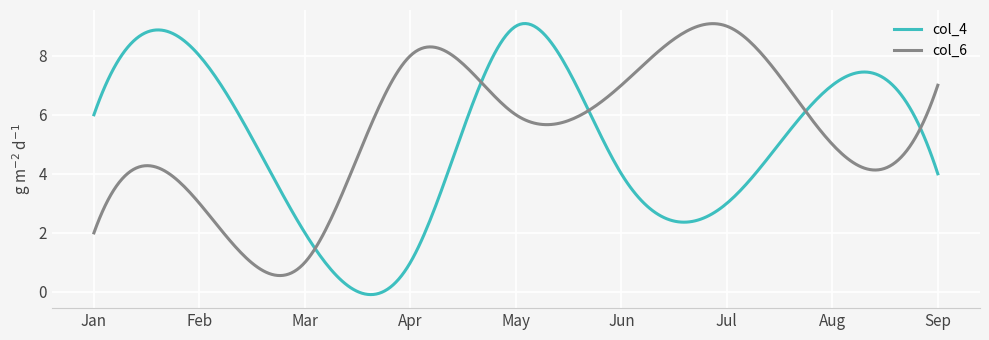

Which series has the largest total across all categories?

col_6